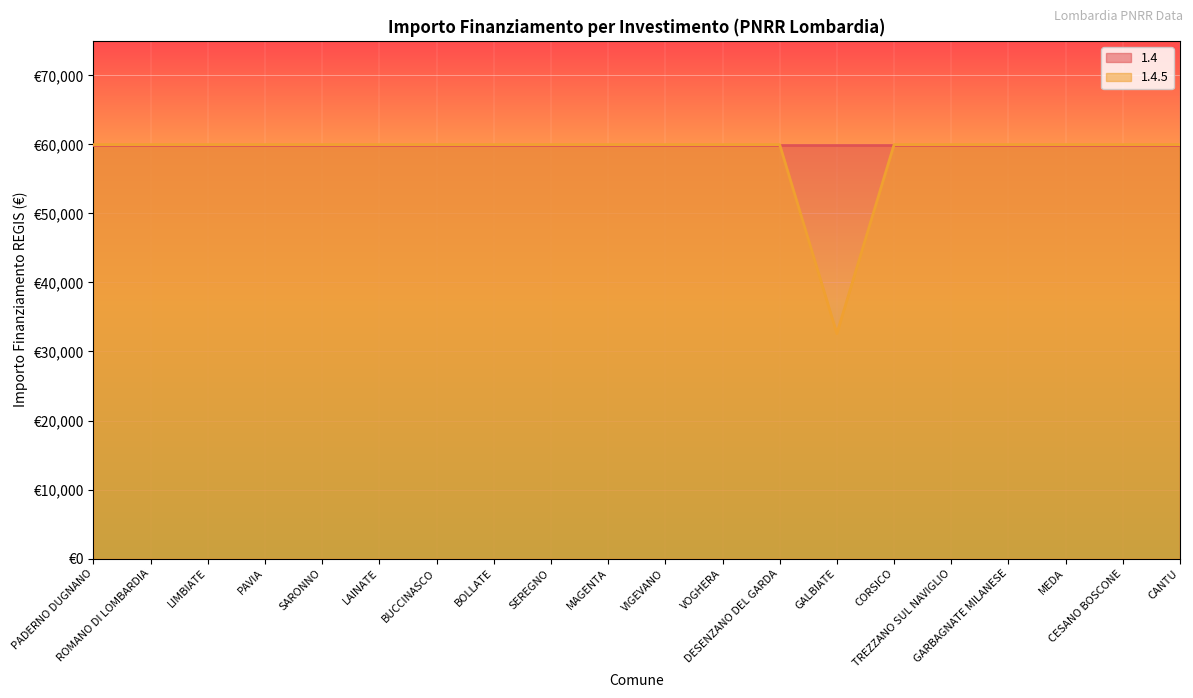

Count the number of categories in the chart.

20